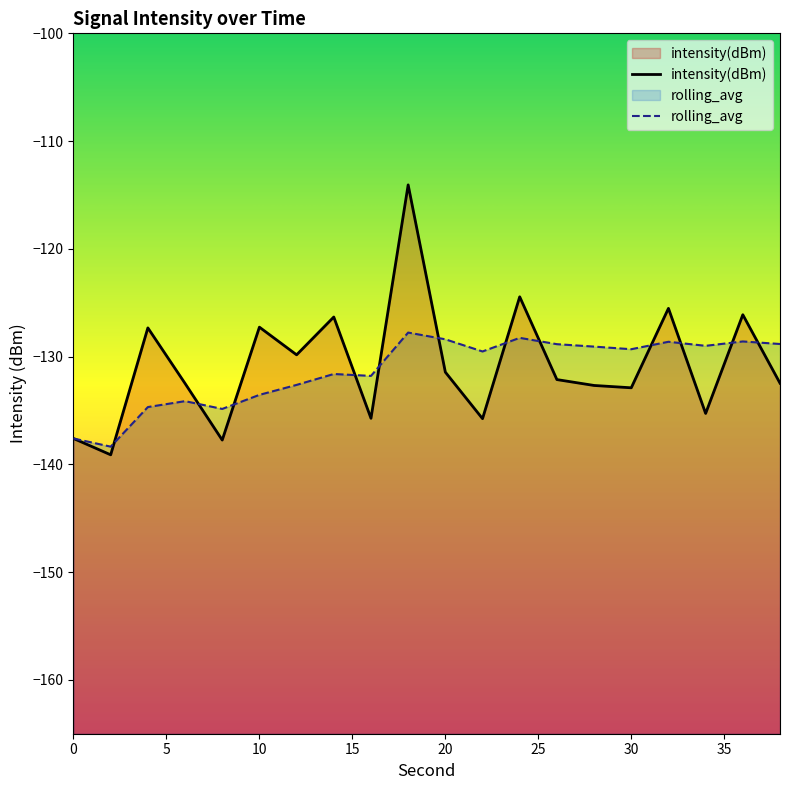

At which category does the chart reach its minimum across all series?

2